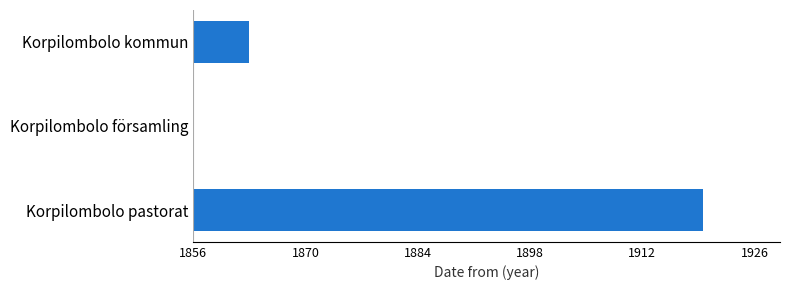

What is the sum of all values?

71